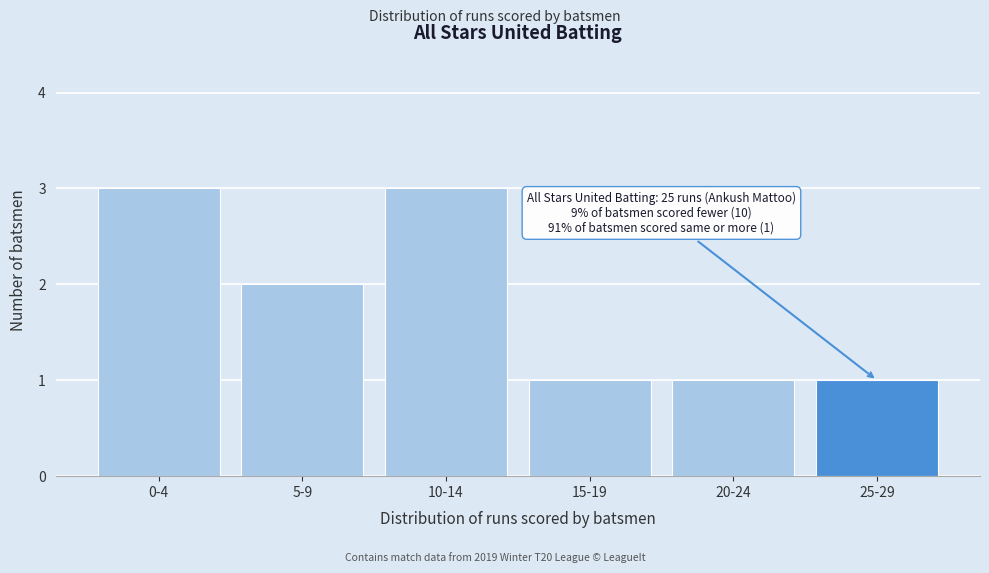

Reading left to right, what are all the values shown in this chart?

3	2	3	1	1	1